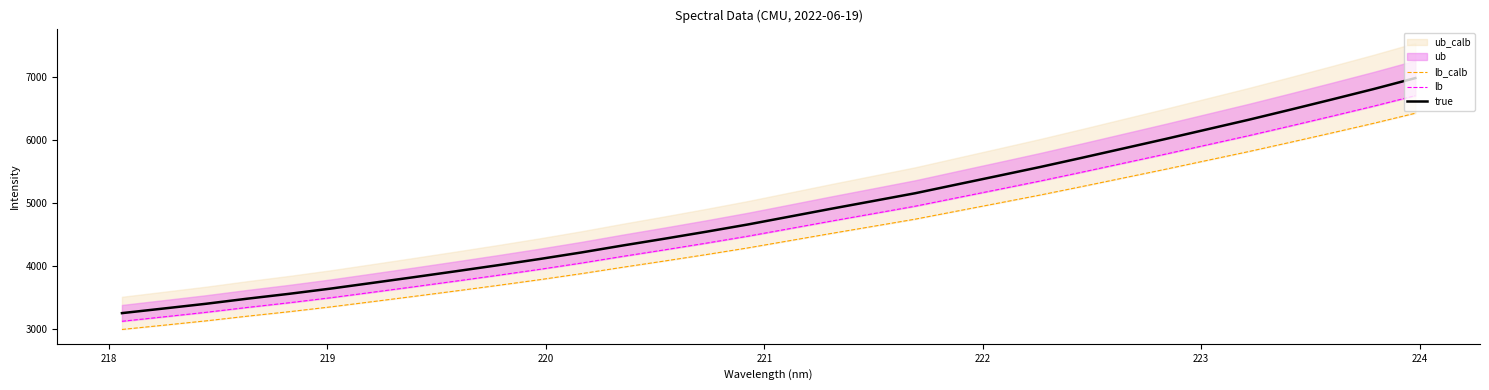

How many lines are shown in the chart?

3